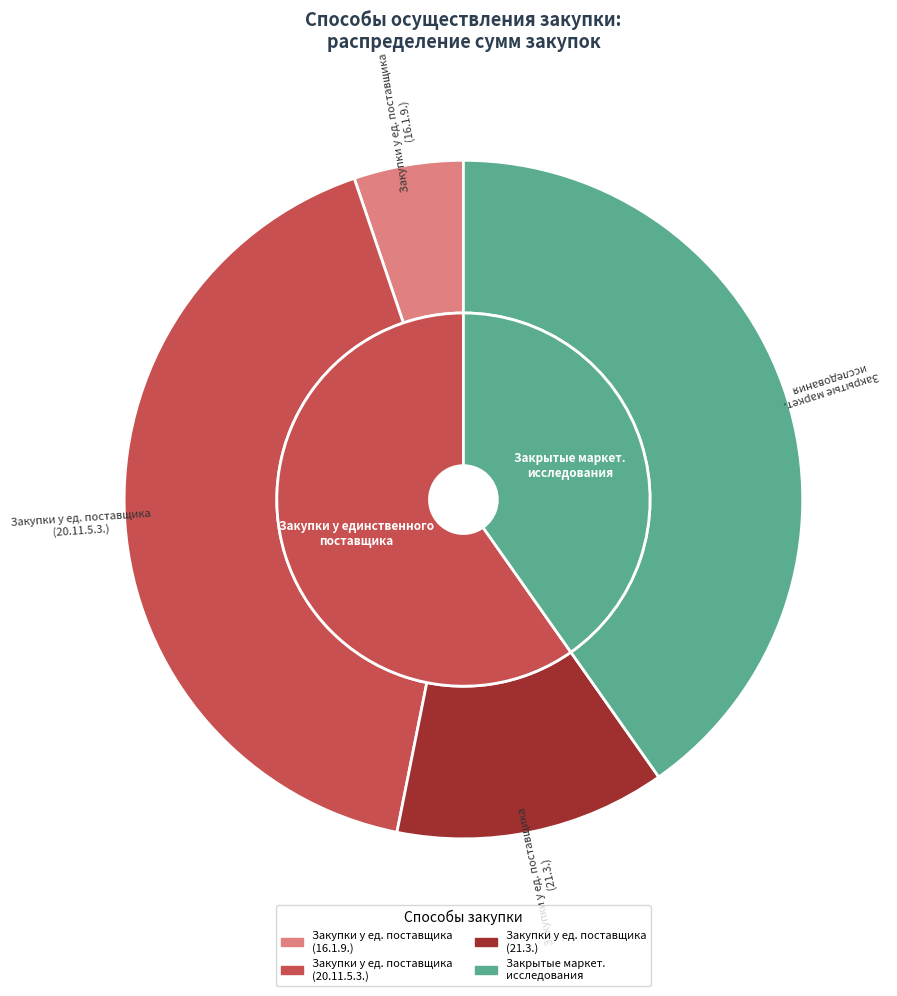

Does Закупки у единственного поставщика represent more than half of the total?

Yes